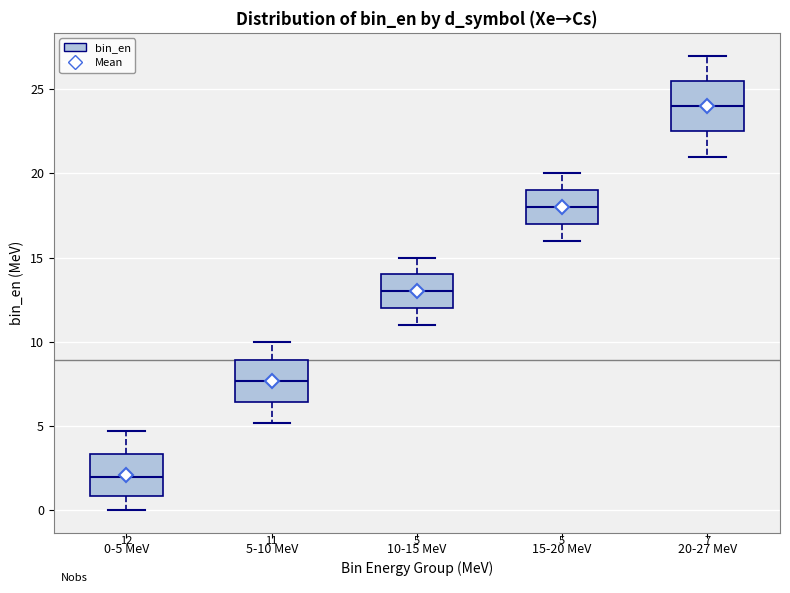

Comparing the boxes themselves (not the whiskers), which one is the tallest?

20-27 MeV